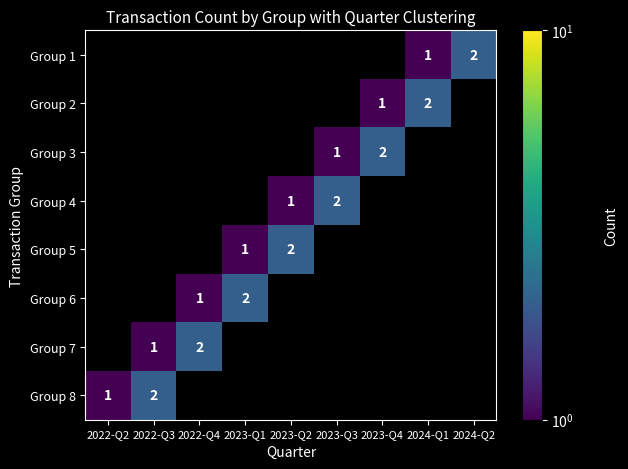

Which has a higher value, 2023-Q2 or 2023-Q4?

2023-Q2